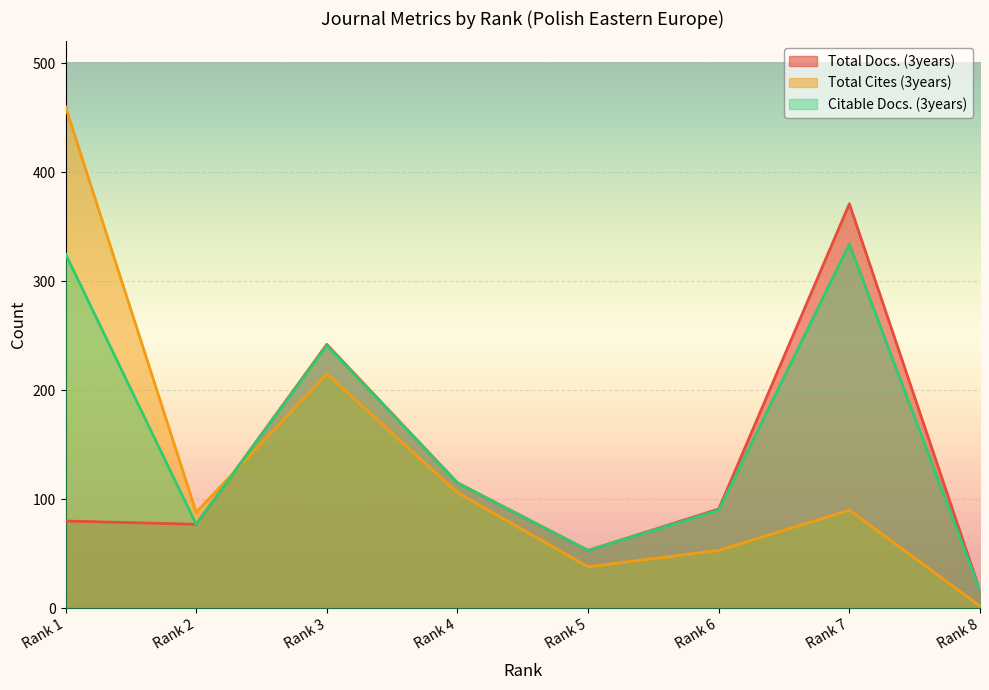

True or false: Citable Docs. (3years) and Total Docs. (3years) cross at least once.

False